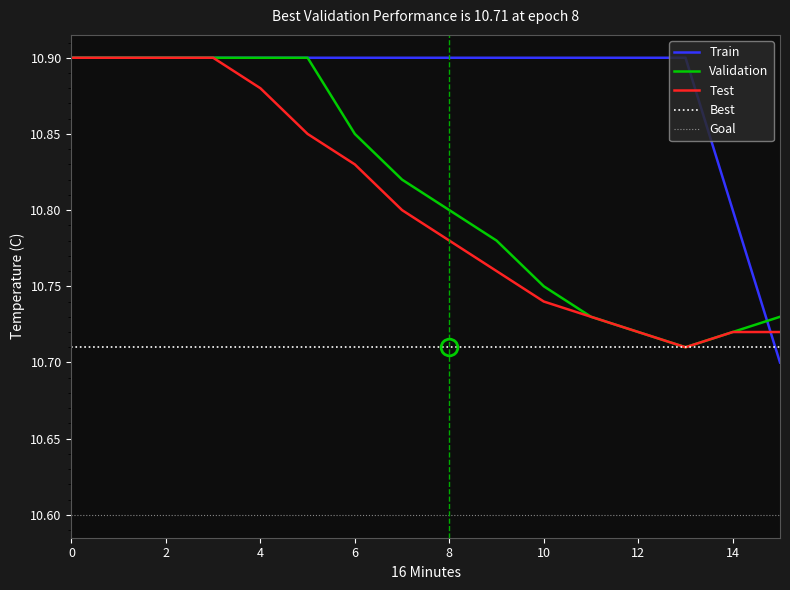

Reading left to right, list all the values displayed in this chart.

Train: 10.9	10.9	10.9	10.9	10.9	10.9	10.9	10.9	10.9	10.9	10.9	10.9	10.9	10.9	10.8	10.7
Validation: 10.9	10.9	10.9	10.9	10.9	10.9	10.8	10.8	10.8	10.8	10.8	10.7	10.7	10.7	10.7	10.7
Test: 10.9	10.9	10.9	10.9	10.9	10.8	10.8	10.8	10.8	10.8	10.7	10.7	10.7	10.7	10.7	10.7